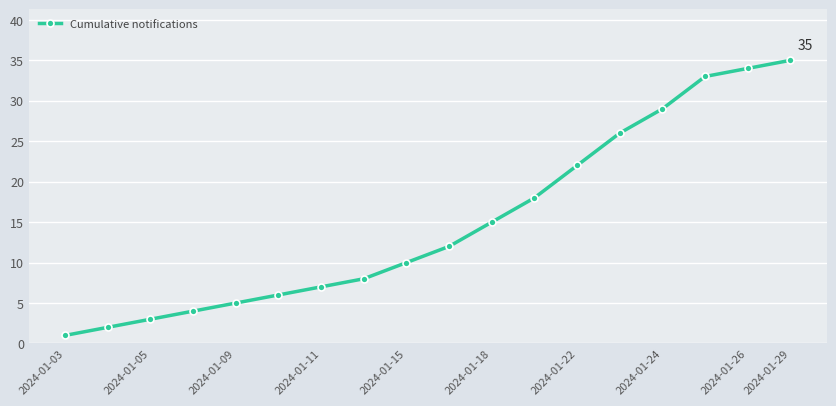

What is the maximum value shown in the chart?

35